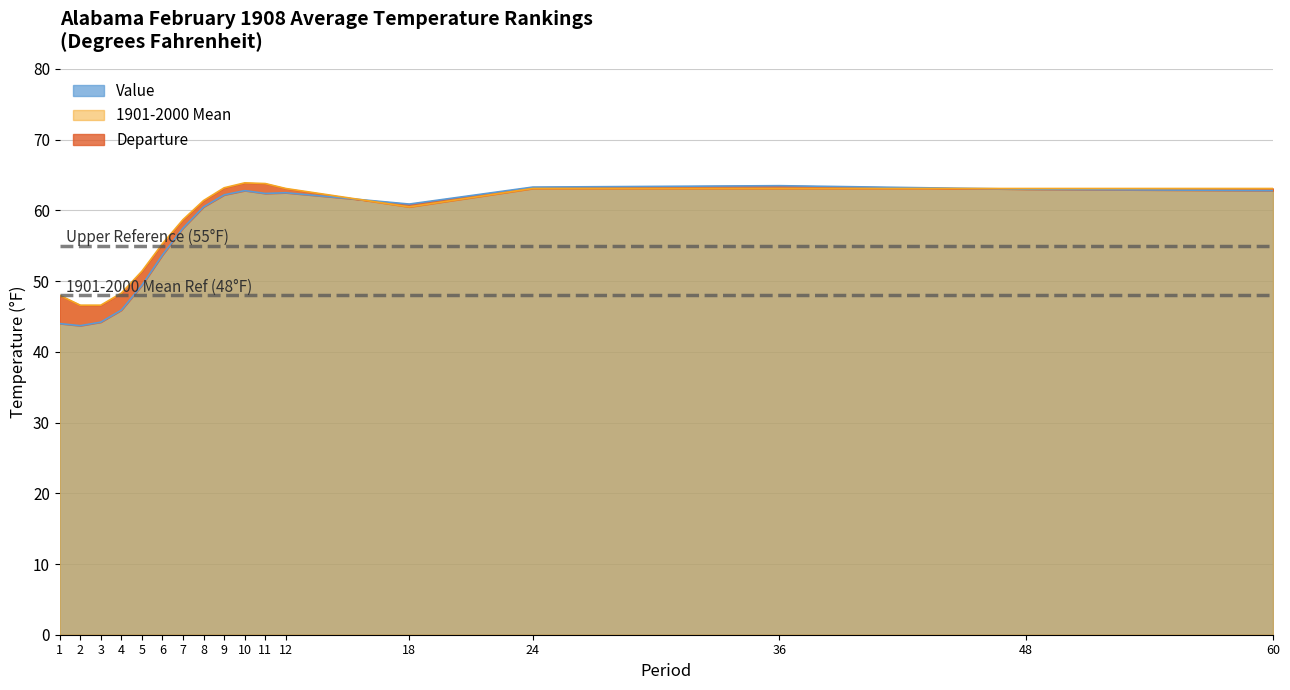

True or false: Value has more than 2 points higher than both neighbors.

True